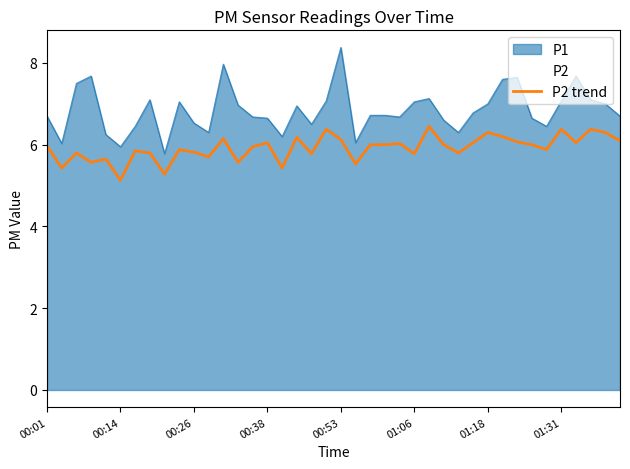

What is the total value across all series at 01:06?

12.8